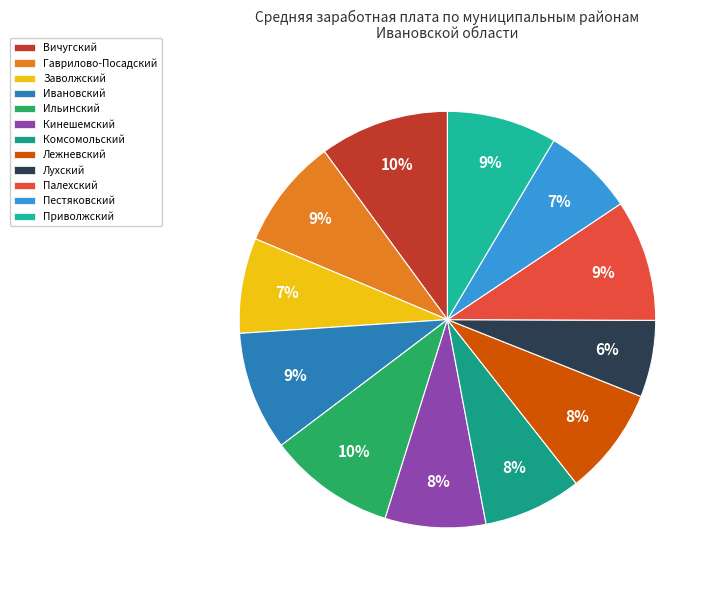

Does Лежневский represent more than half of the total?

No